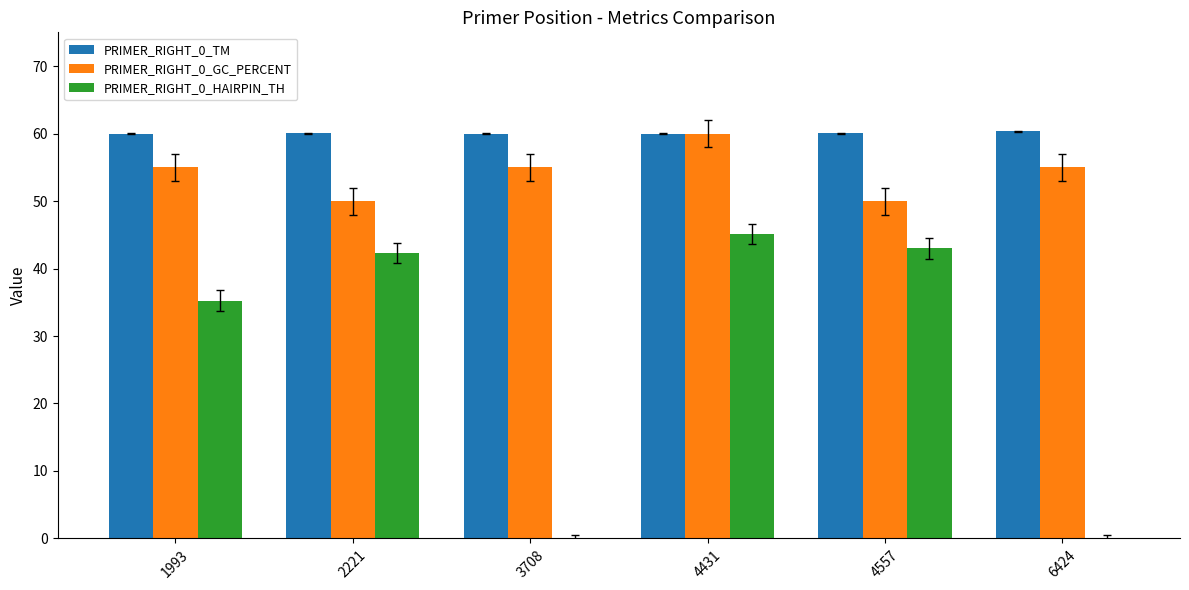

What is the total value across all series at 3708?

115.0